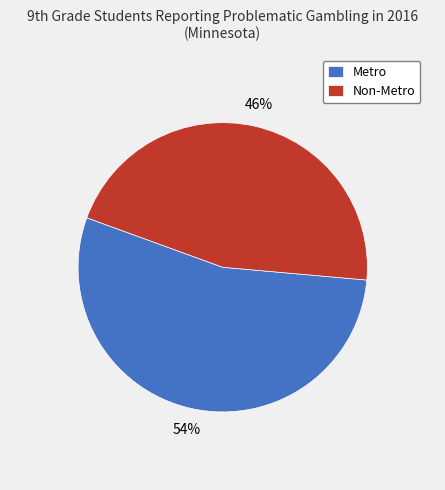

How many slices are in this pie chart?

2